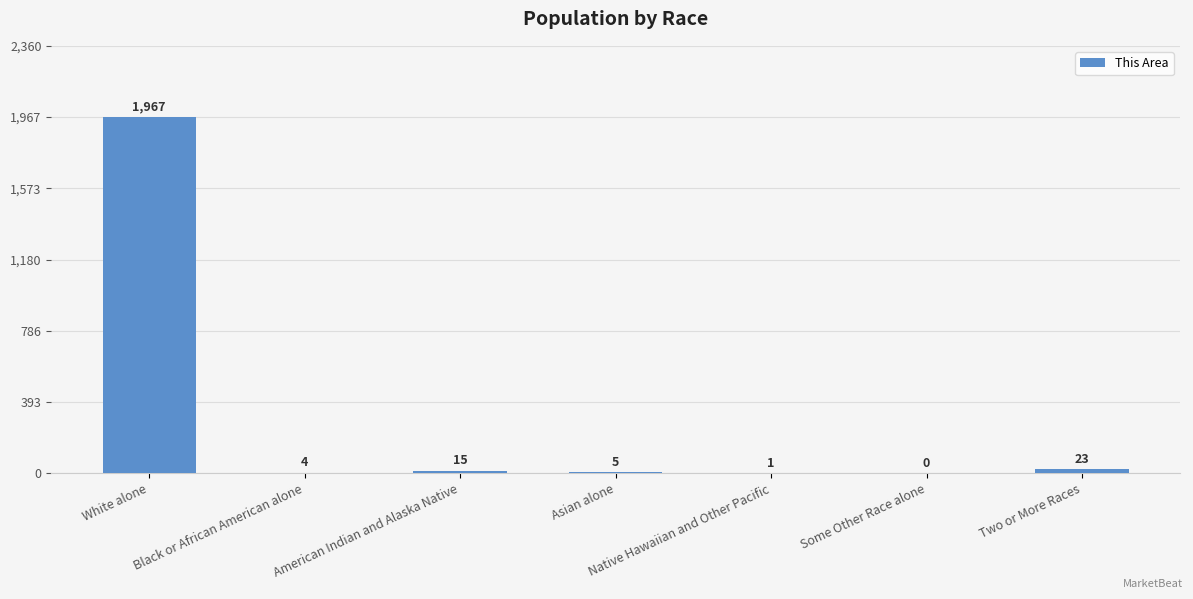

Count the number of data series in this chart.

1